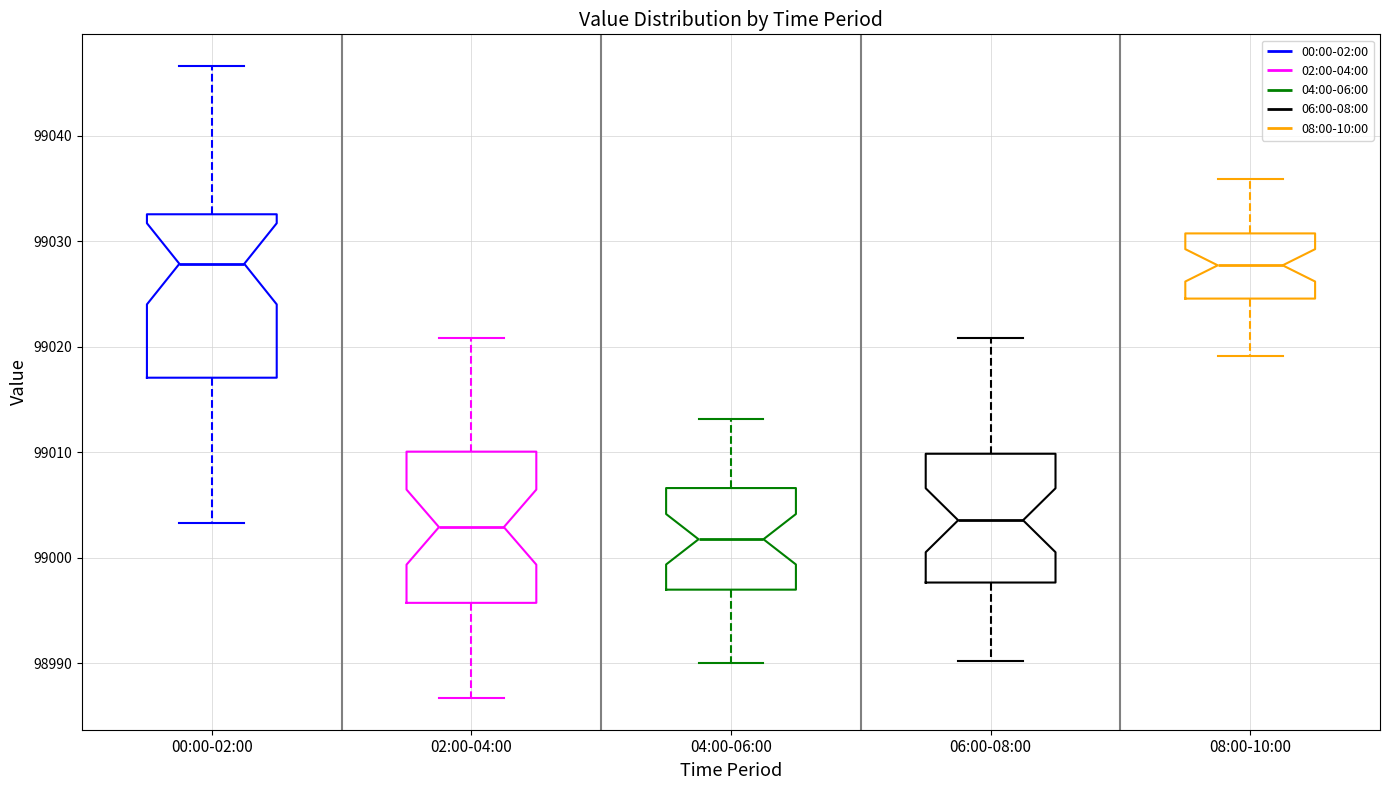

Which box is the tallest, from its lower edge to its upper edge?

00:00-02:00